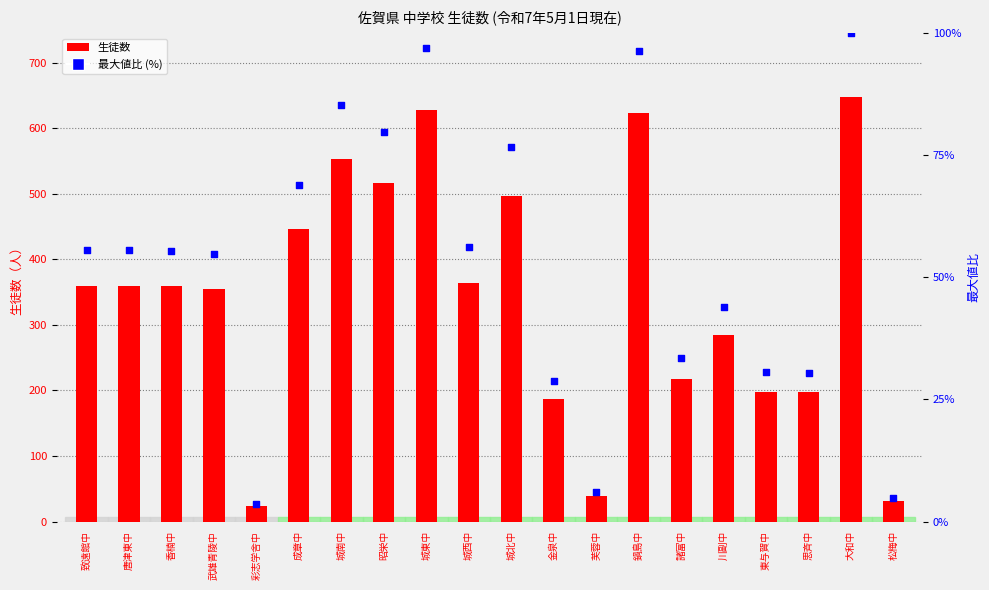

Which series has the widest spread of Y values?

生徒数